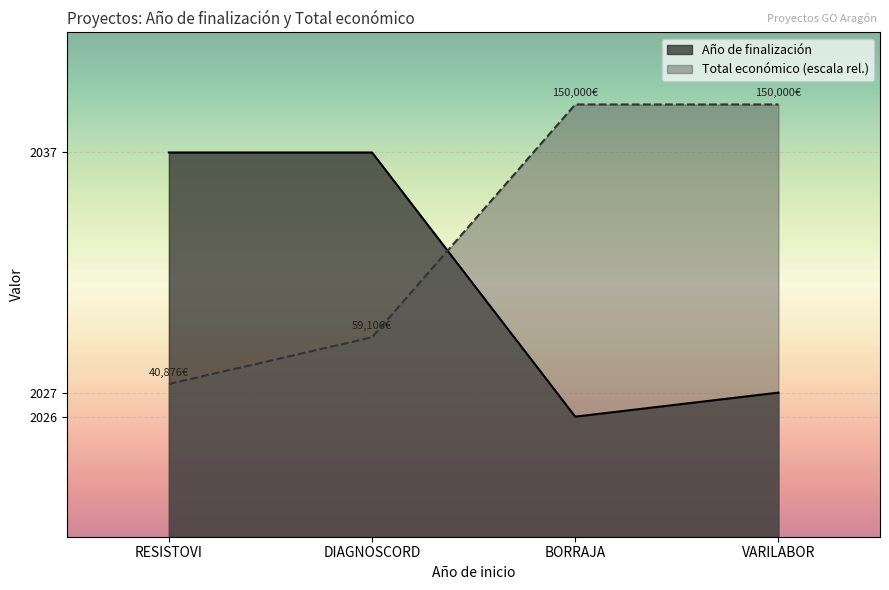

Rank the categories by Total económico value from lowest to highest.

RESISTOVI, DIAGNOSCORD, BORRAJA, VARILABOR